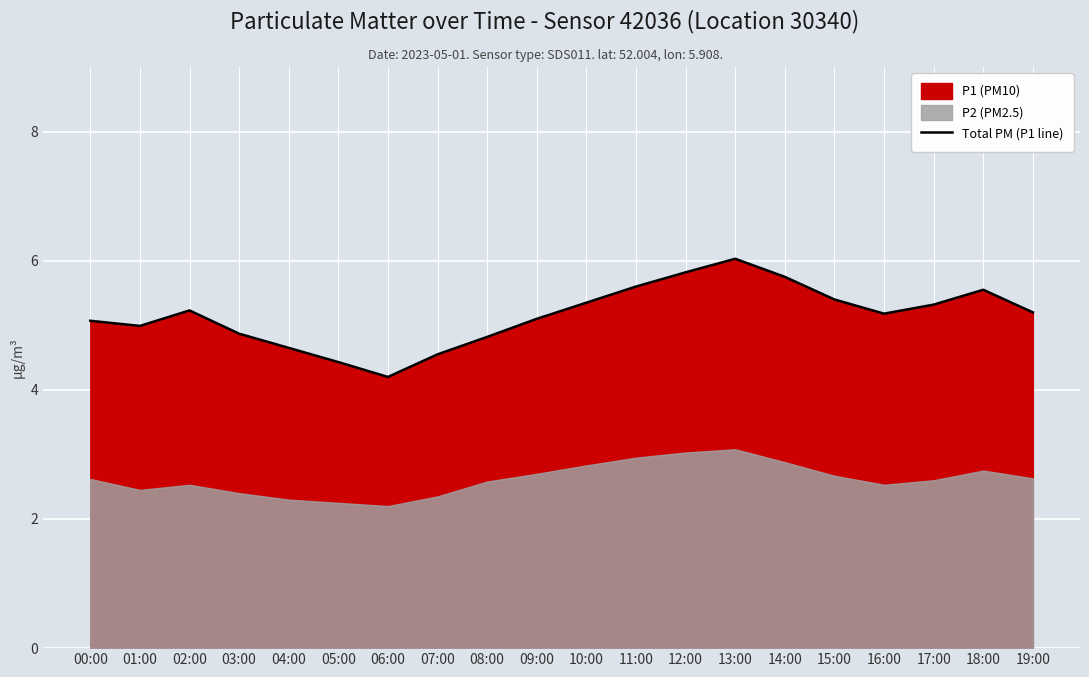

Approximately how many times larger is the value at 14:00 compared to 05:00?

1.3